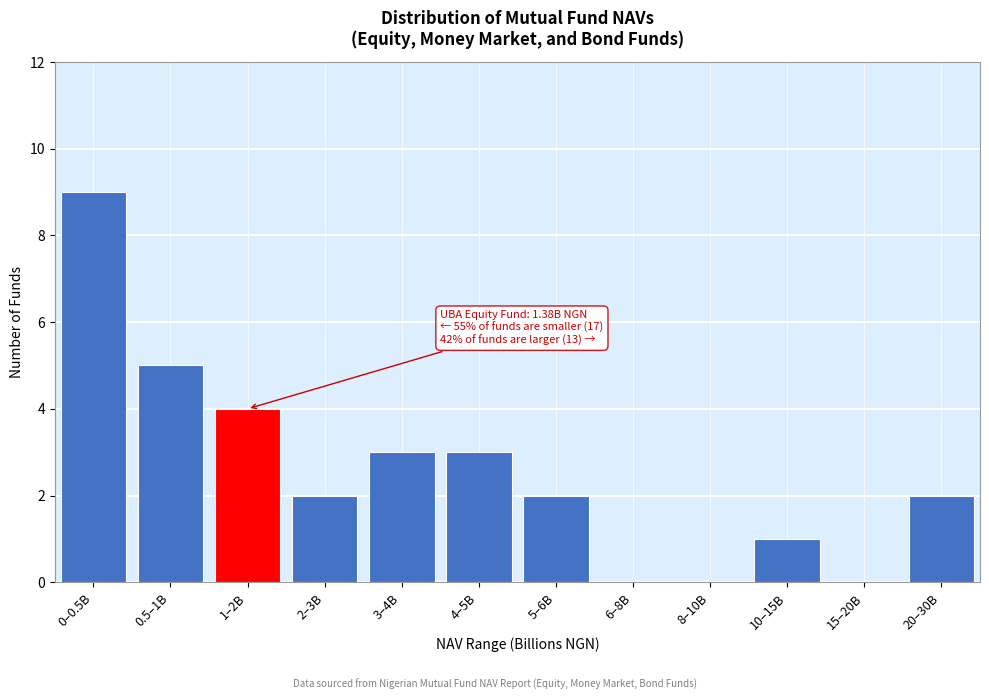

What is the greatest value displayed?

9